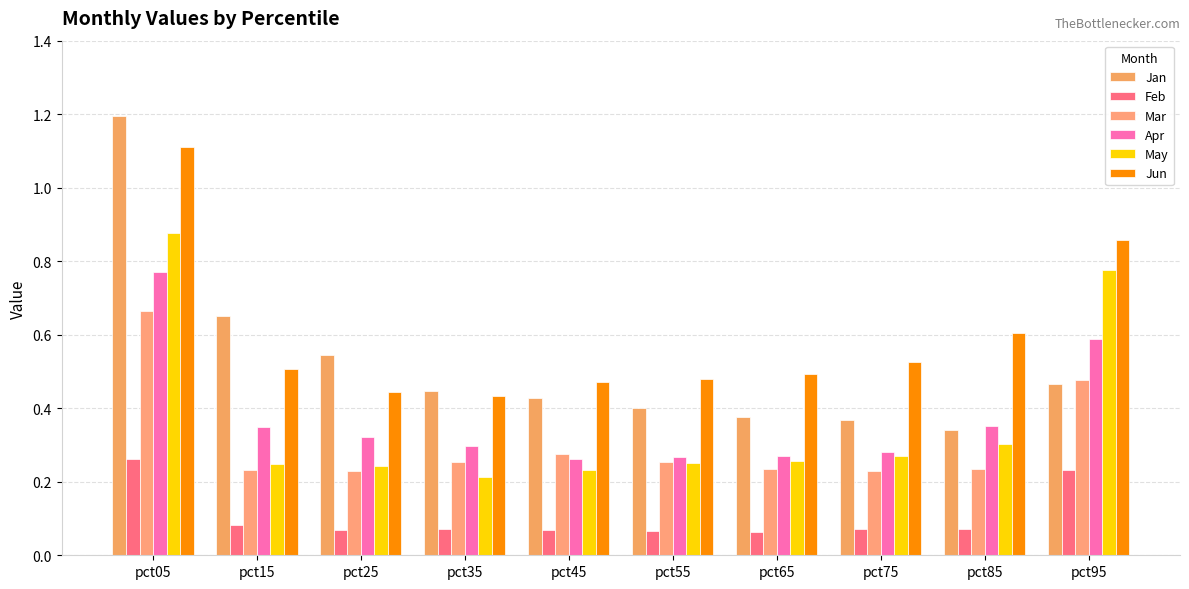

Where is Jun nearest to the value 0?

pct35